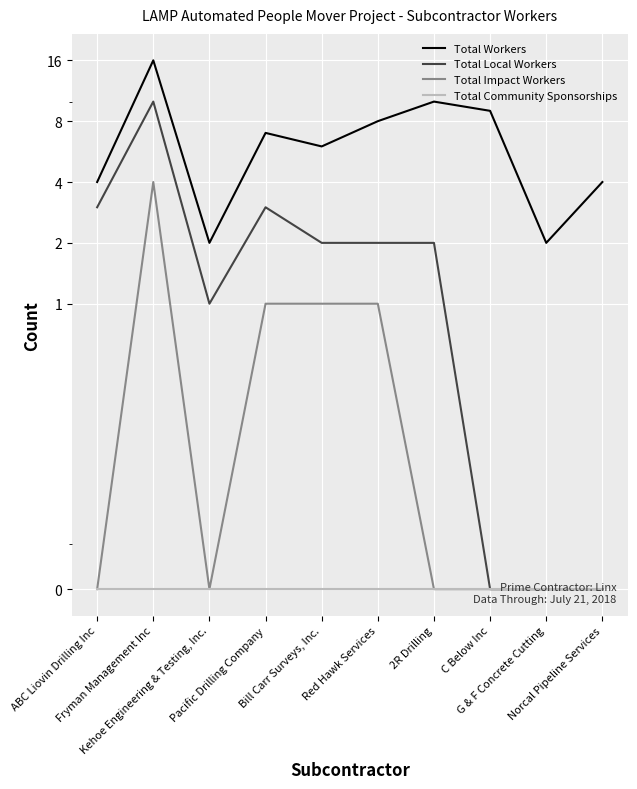

The Total Workers series shows 10 at Pacific Drilling Company. True or false?

False